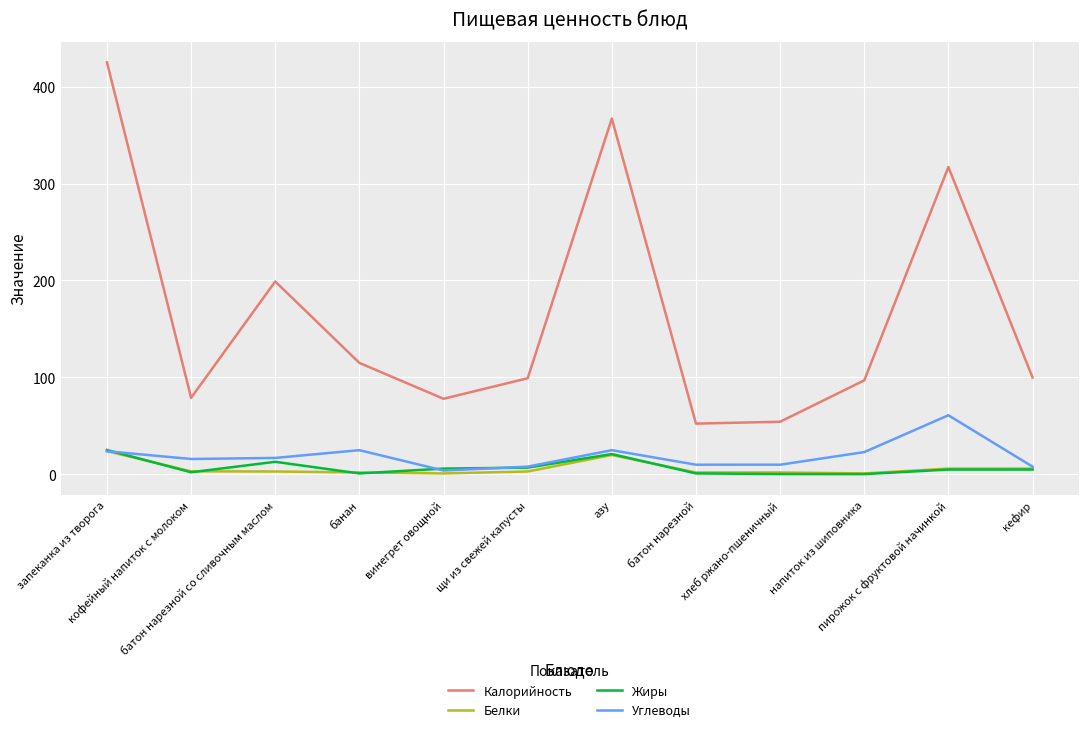

Which series has the largest range (max minus min)?

Калорийность